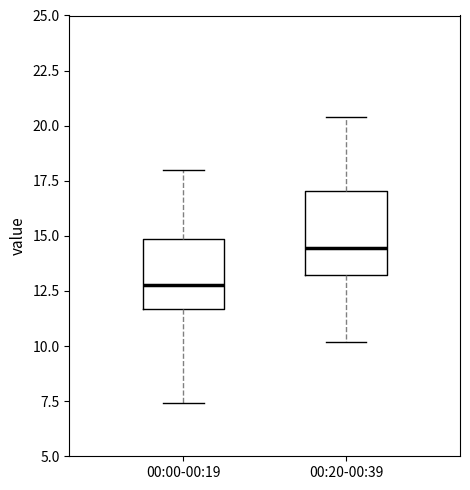

Reading left to right, transcribe this box plot: for each box, give where its median line is, the range the box spans, and where its two whiskers end, as read against the y-axis. The values are not printed on the chart, so give them approximately, as read against the axis.

00:00-00:19: median 13.0, box 11.5 to 15.0, whiskers 7.5 to 18.0
00:20-00:39: median 14.5, box 13.0 to 17.0, whiskers 10.0 to 20.5